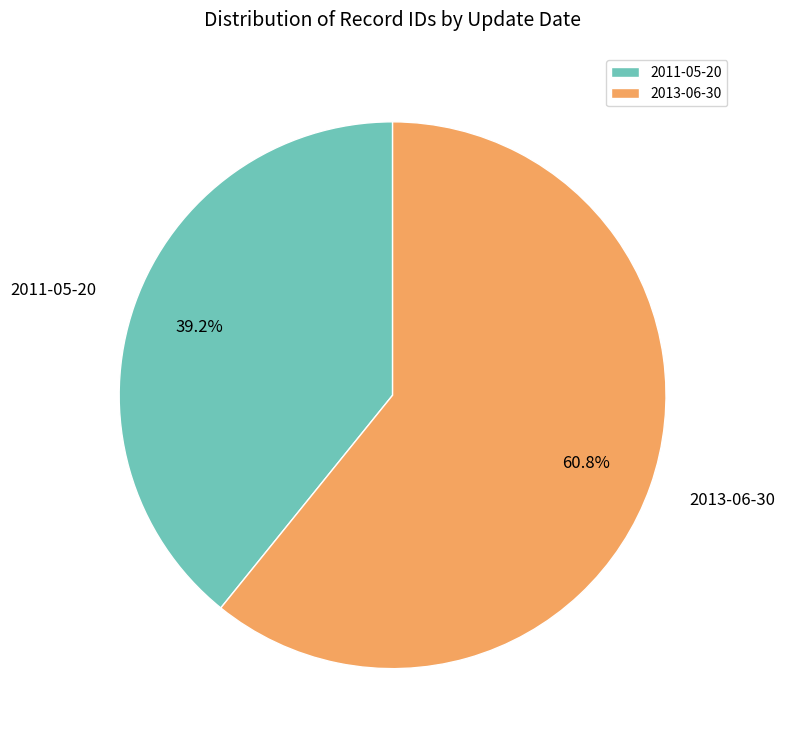

To the nearest percent, what is the difference between the 2013-06-30 and 2011-05-20 slice percentages?

22%